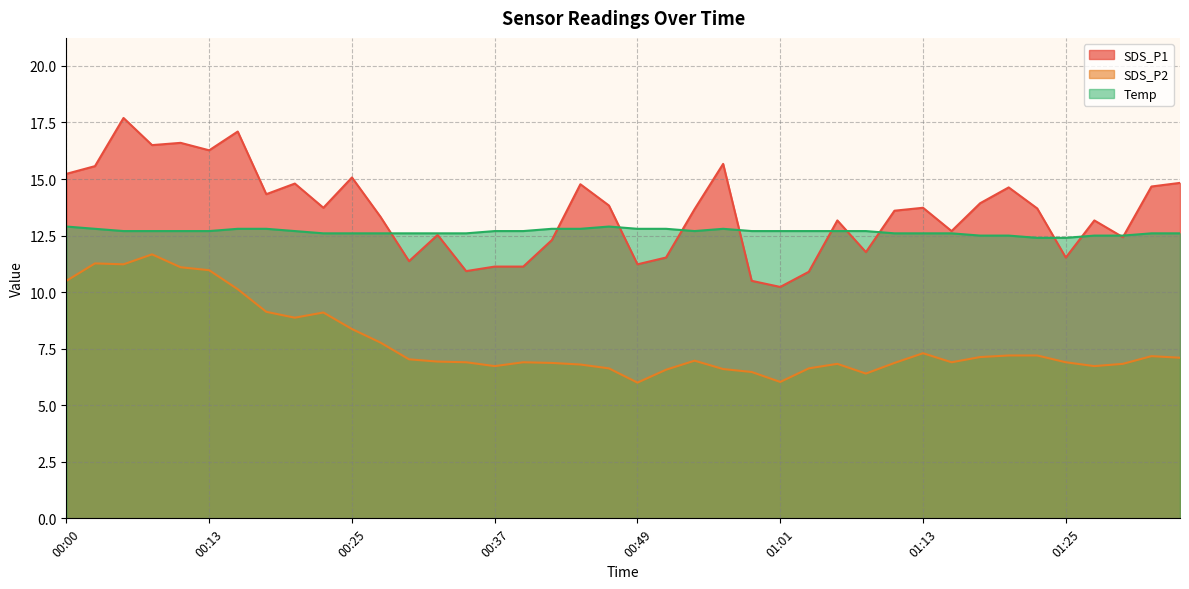

Between 01:25 and 00:39, which is larger?

01:25